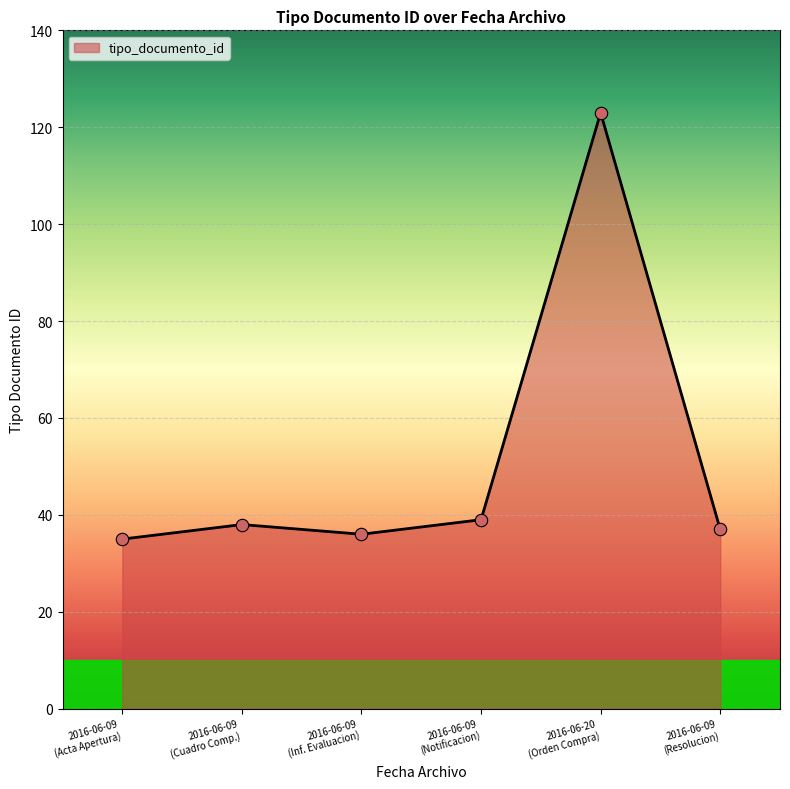

What is the difference between the maximum and second lowest values?

87